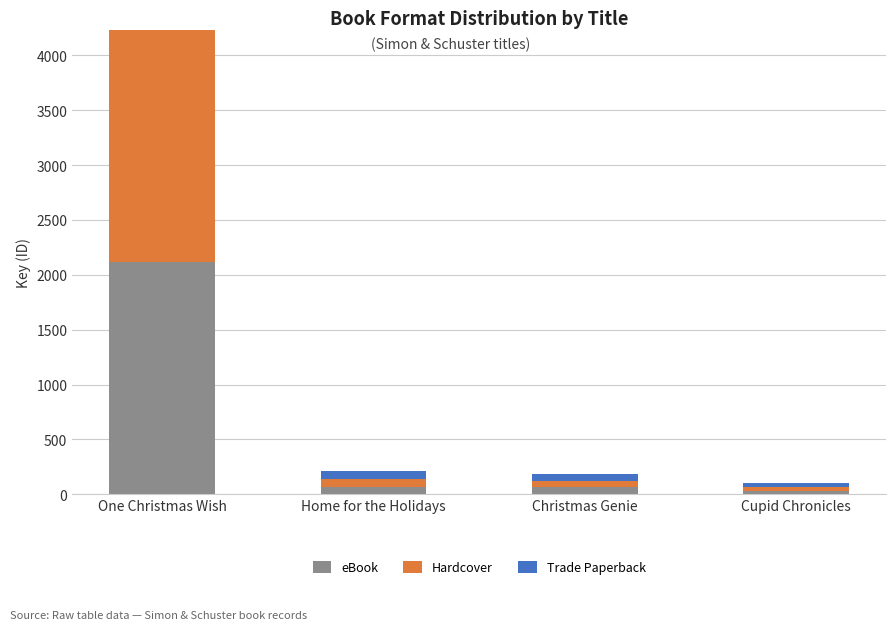

At which label does eBook reach its peak?

One Christmas Wish